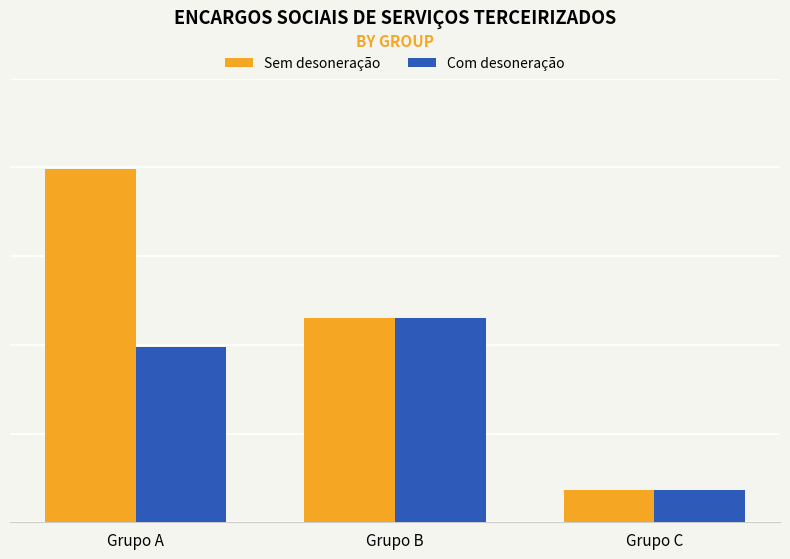

Which series changed the most between Grupo A and Grupo C?

Sem desoneração